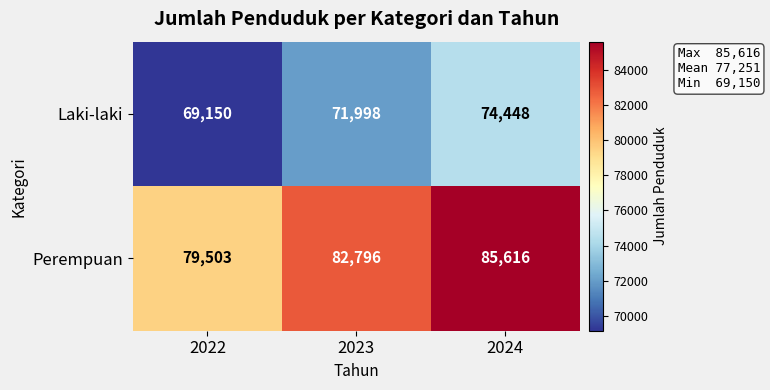

What is the average value of the Perempuan series?

82638